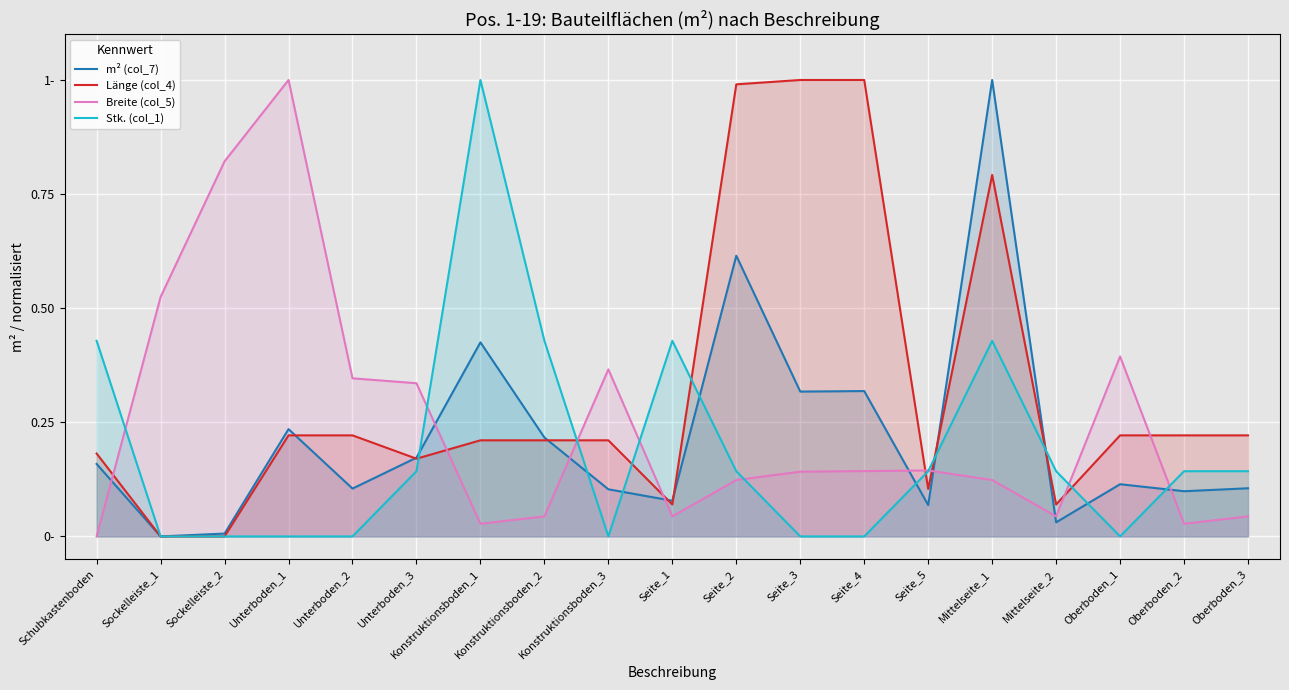

Which series ends up on top after the final intersection of Stk. (col_1) and Länge (col_4)?

Länge (col_4)